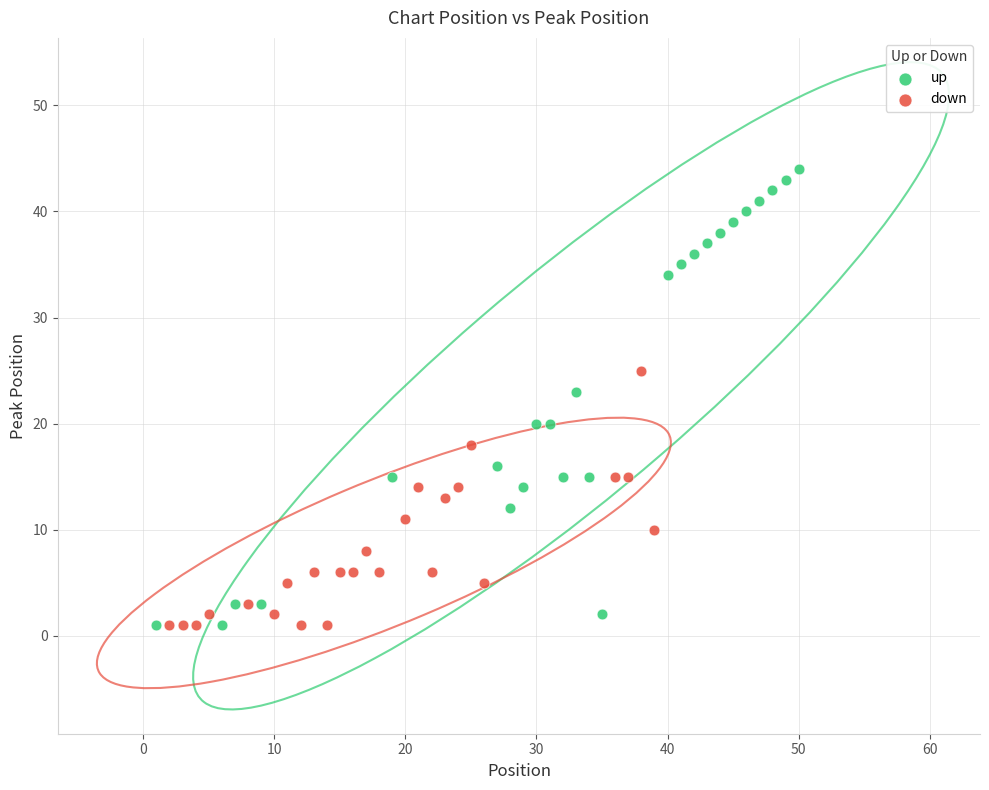

What are all the series names shown in the legend?

up, down